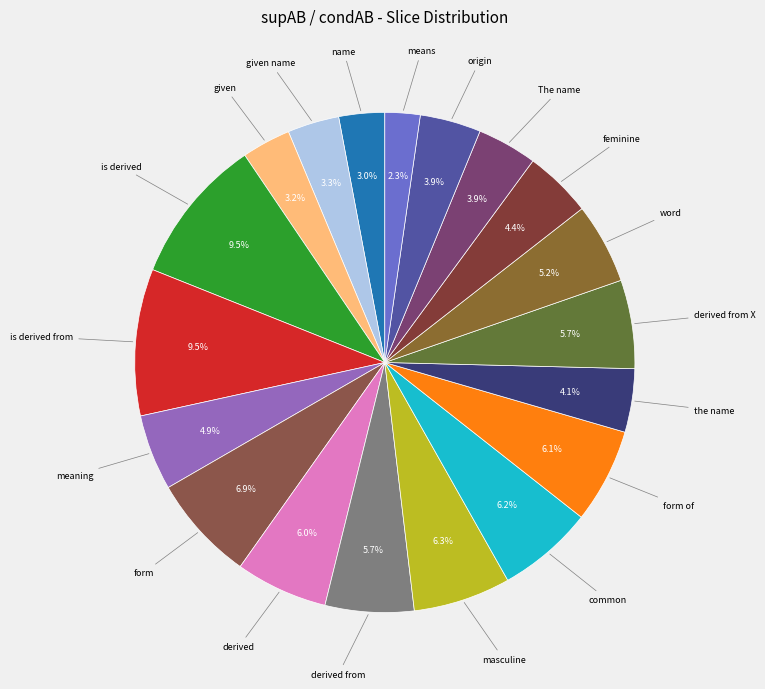

Is there any slice that represents more than half of the pie?

No